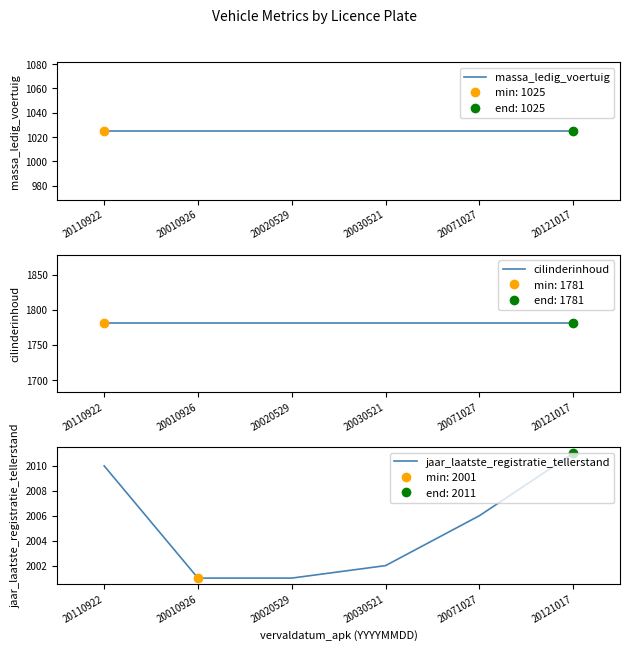

At how many categories does at least one series exceed 1631?

6